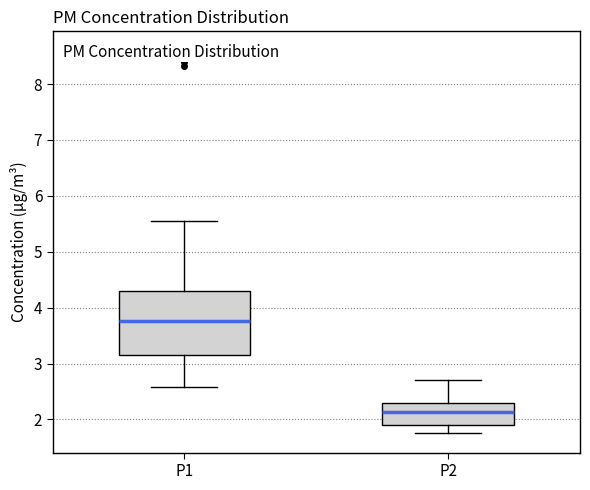

Reading left to right, read every box against the y-axis: the position of its median line, the range the box covers, and the ends of its whiskers. The values are not printed on the chart, so give them approximately, as read against the axis.

P1: median 3.8, box 3.1 to 4.3, whiskers 2.6 to 5.6
P2: median 2.1, box 1.9 to 2.3, whiskers 1.8 to 2.7